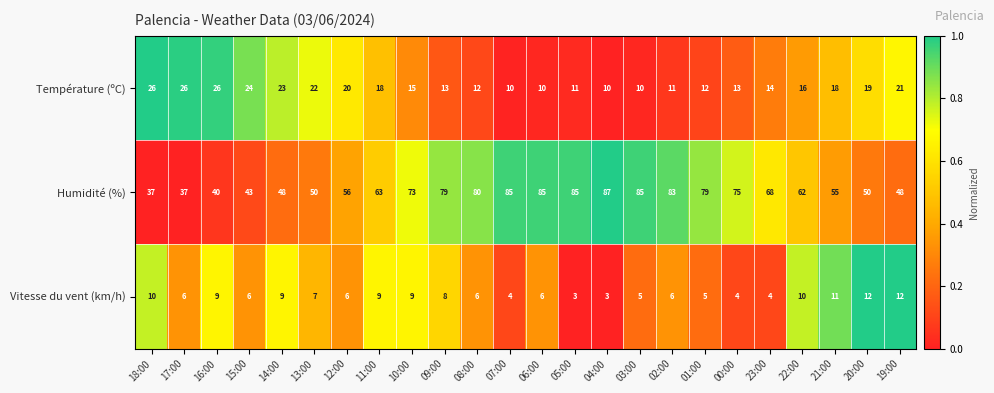

Which series has the largest total across all categories?

Humidité (%)